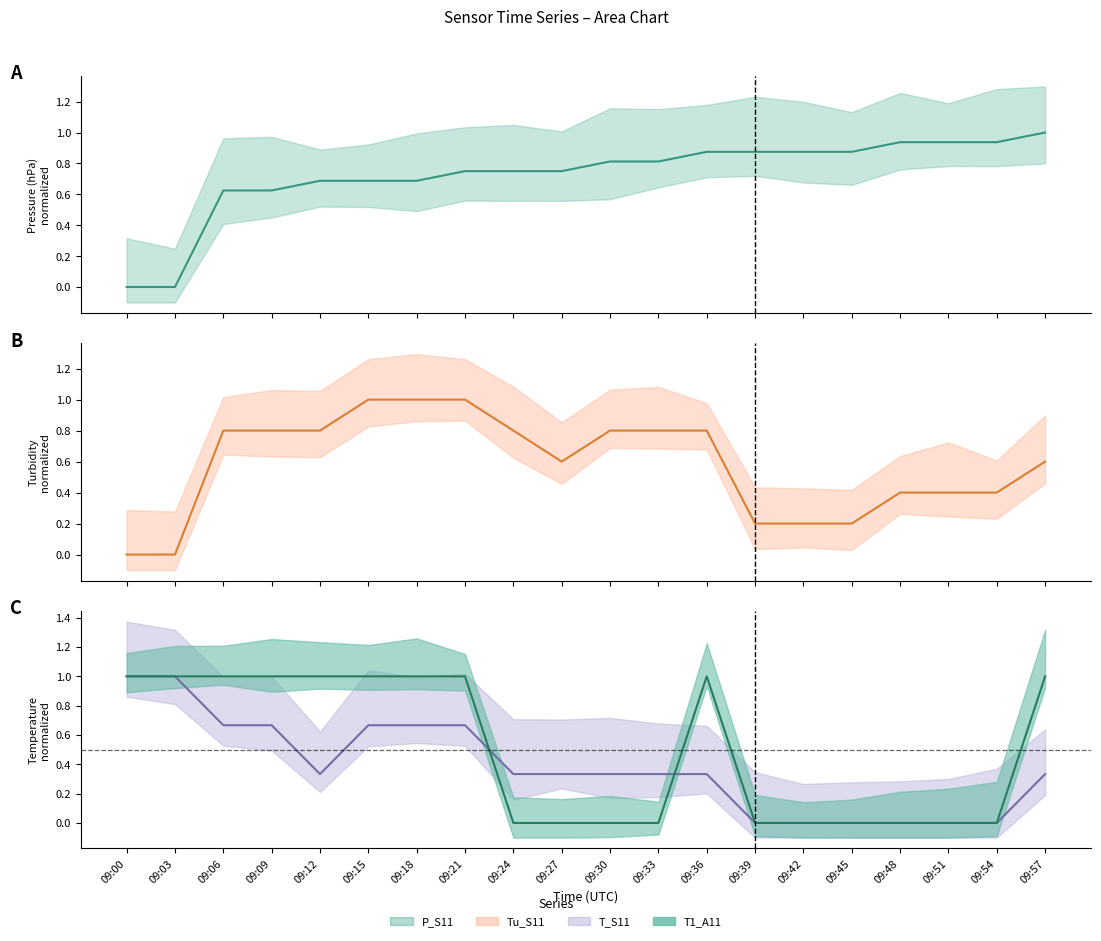

Does the chart display data point markers on the line(s)?

No